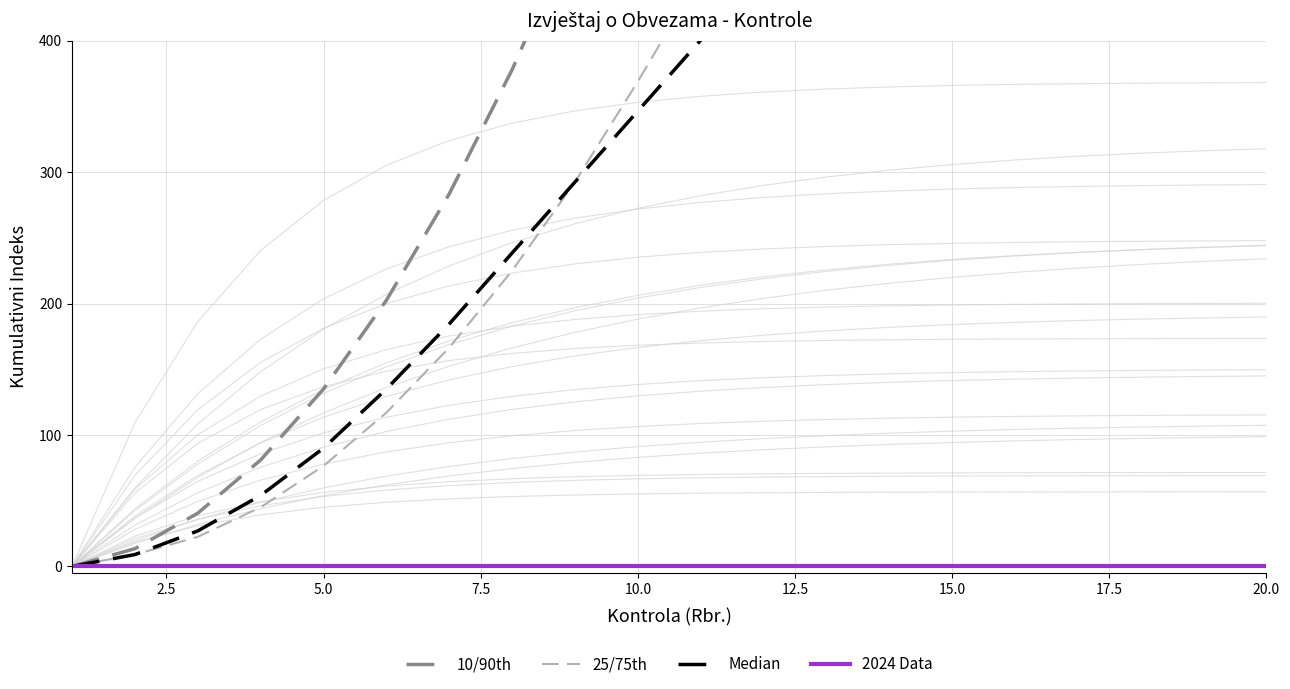

How many positive values does the 25/75th series have?

19